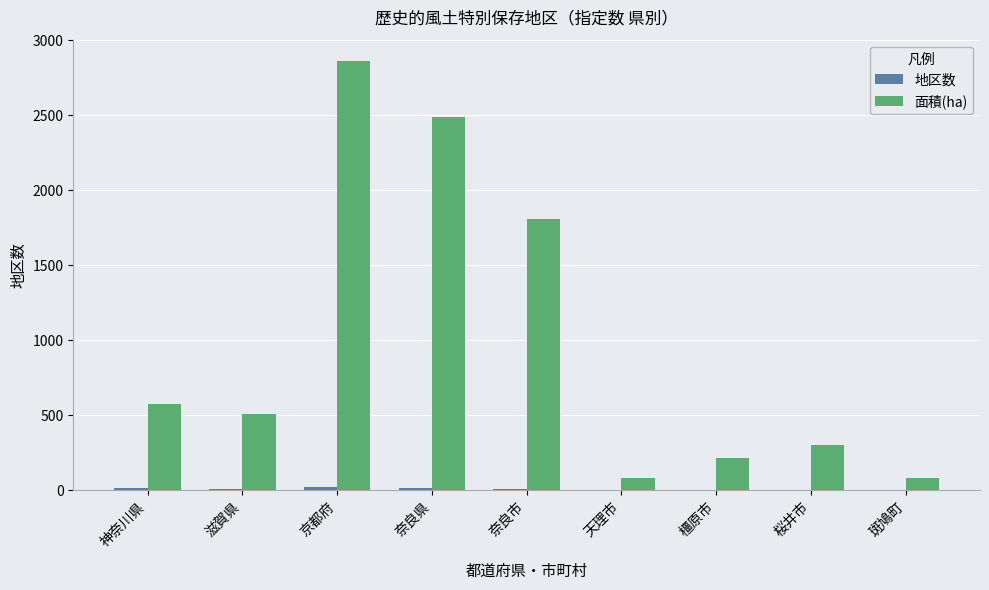

What is the maximum value shown in the chart?

2861.0